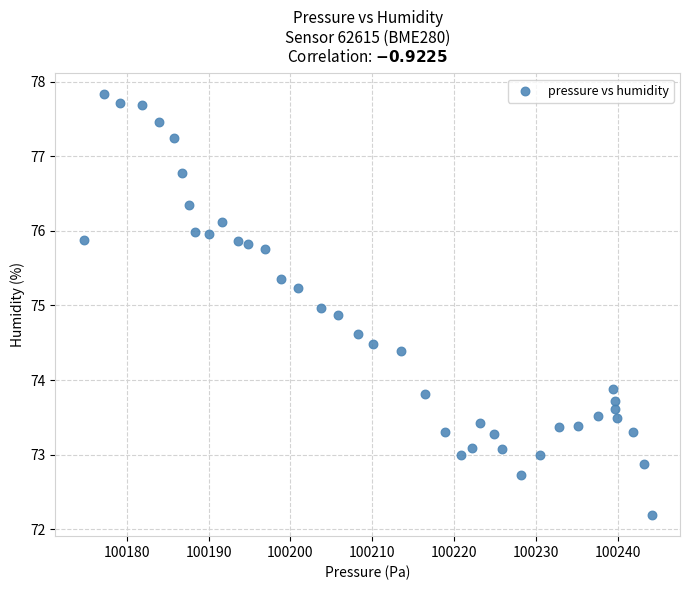

What is the range of X values (max minus min)?

69.4